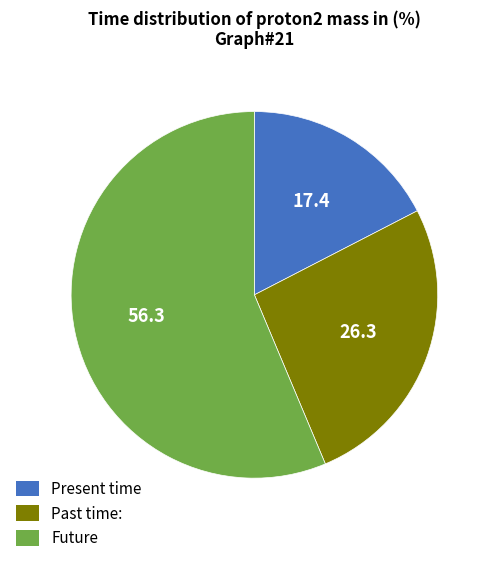

Does any single category account for the majority?

Yes